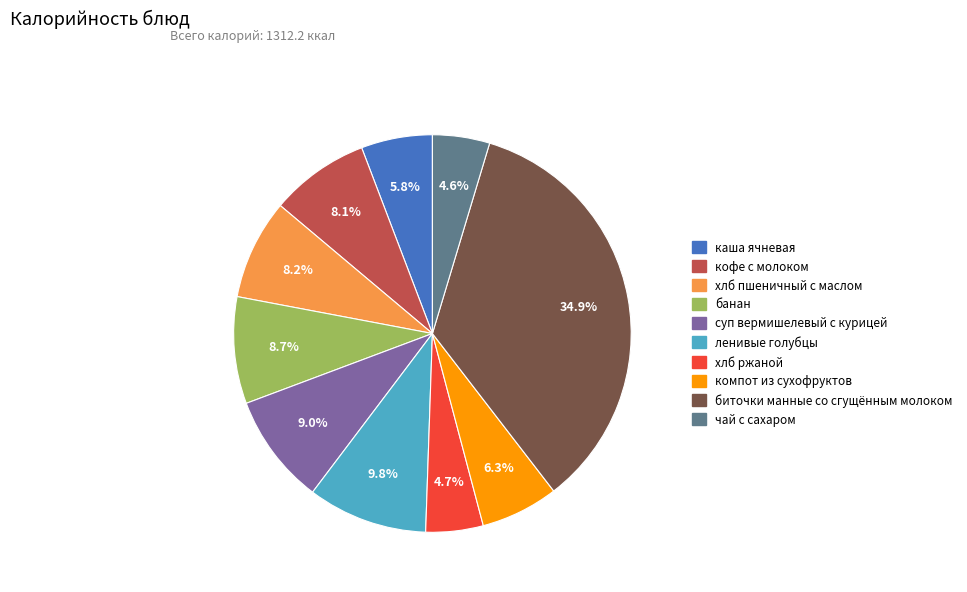

How many slices are in this pie chart?

10